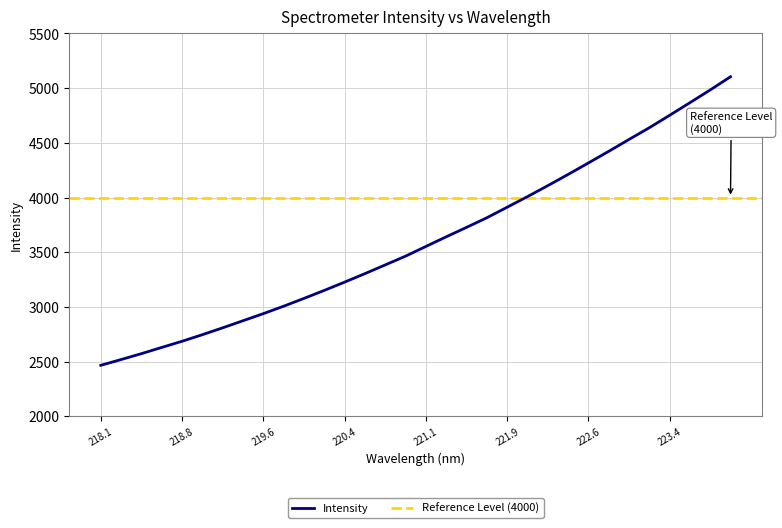

How many categories are shown in the chart?

32